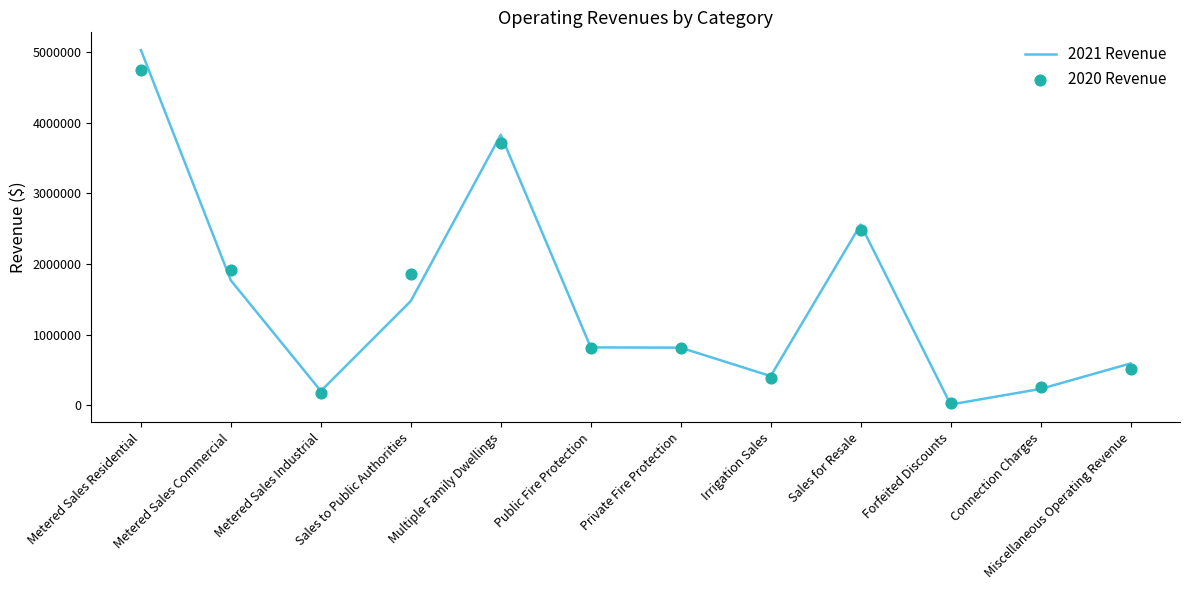

At how many categories does at least one series exceed 2883001?

2